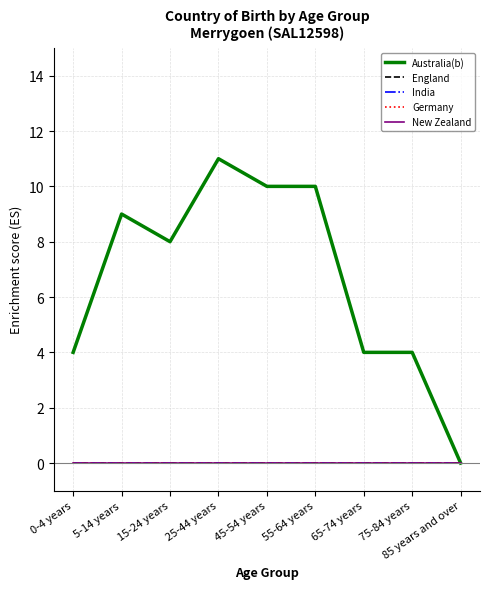

Which series has the largest total across all categories?

Australia(b)